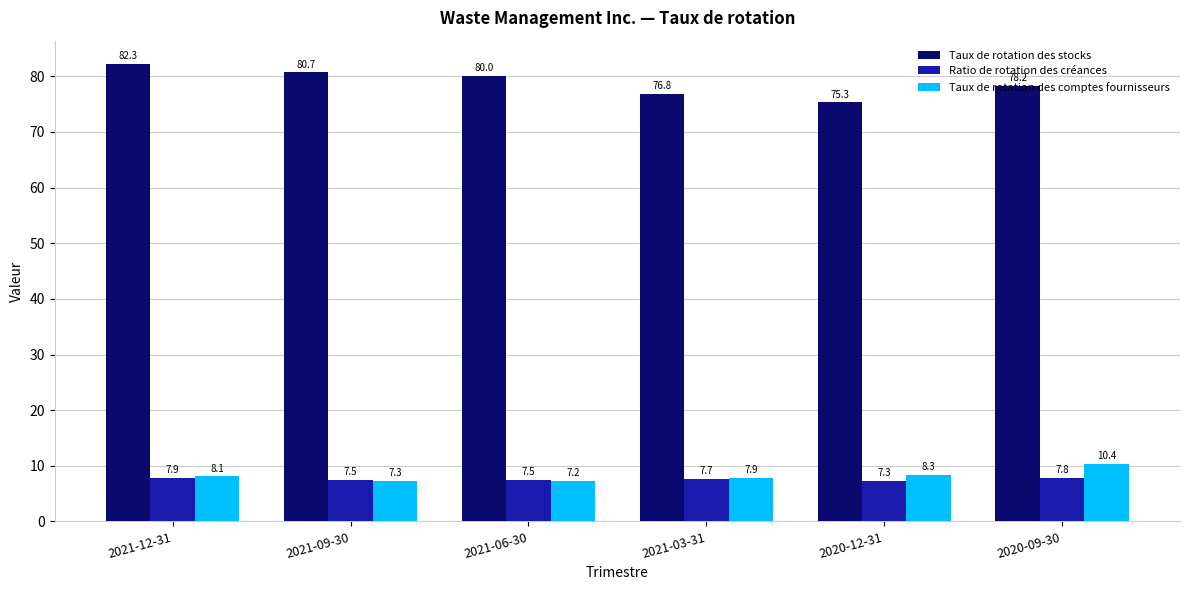

How many values in the Taux de rotation des comptes fournisseurs series are below 8?

3